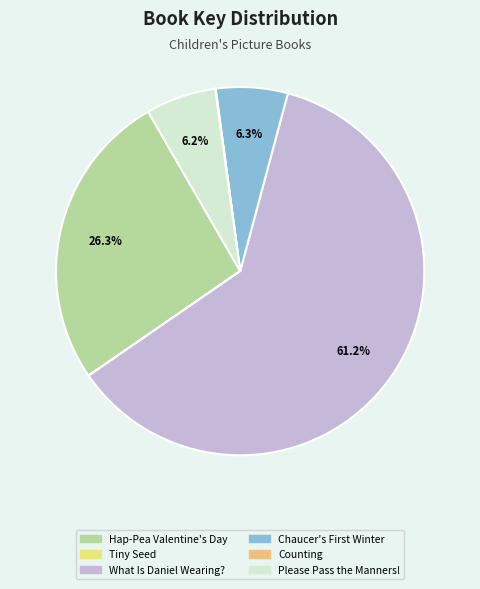

Which category accounts for the majority?

What Is Daniel Wearing?